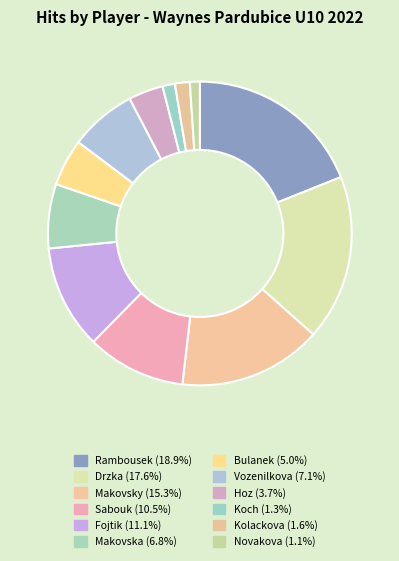

What is the smallest slice in the pie chart?

Novakova Tereza